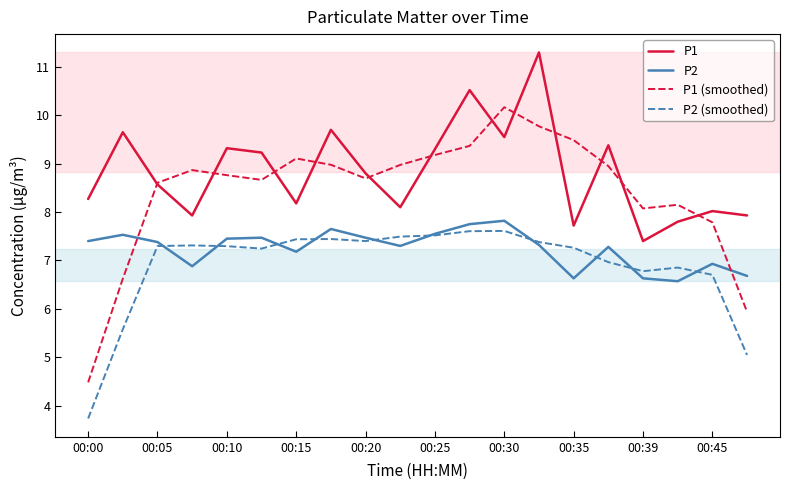

What is the smallest value displayed?

3.7